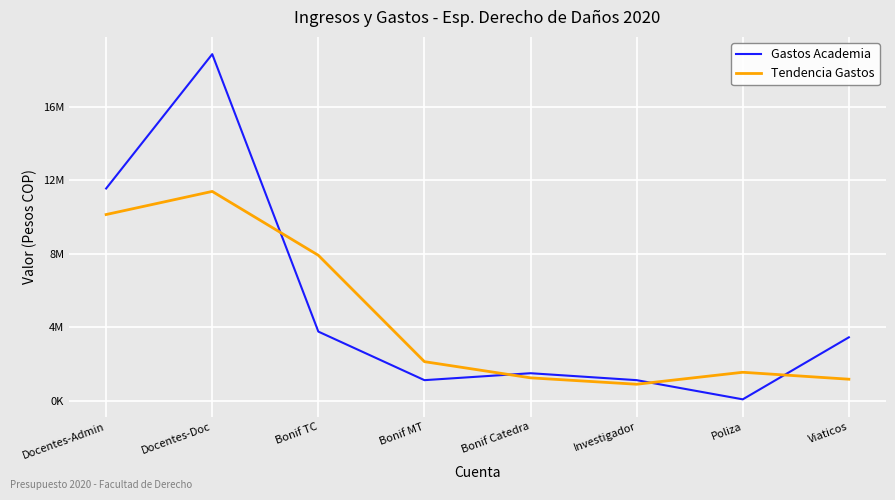

What are all the series names shown in the legend?

Gastos Academia, Tendencia Gastos